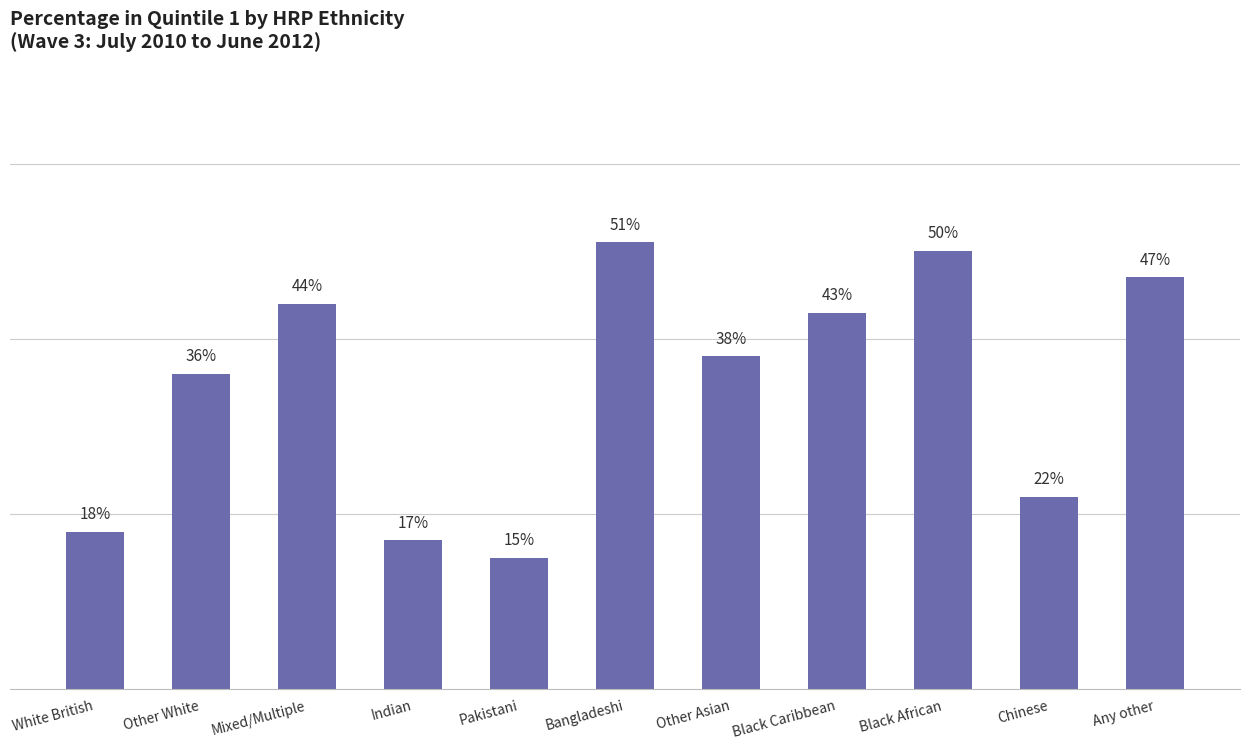

At which category does the chart reach its minimum across all series?

Pakistani